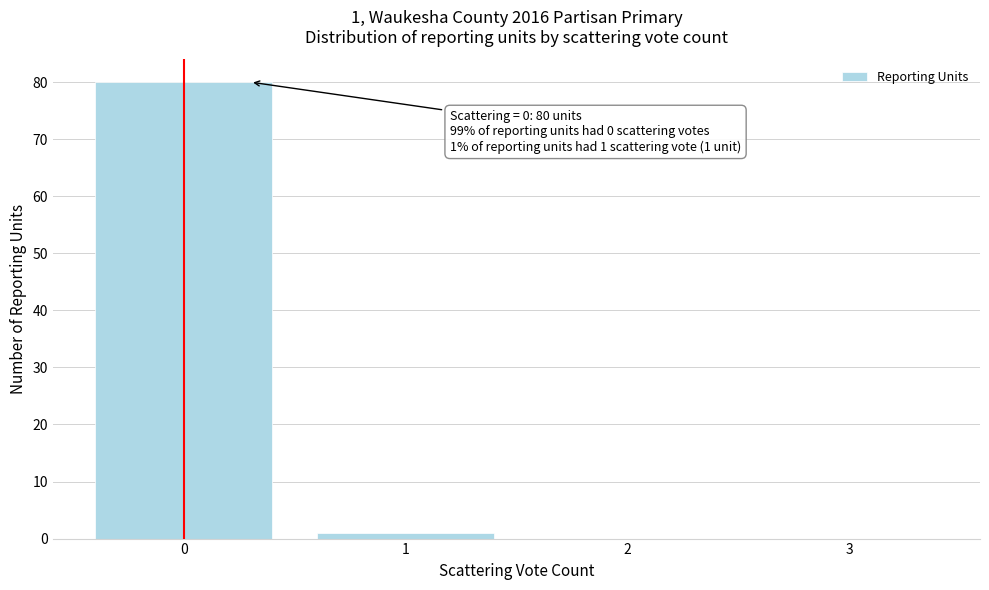

Over which range of the x-axis is the bar tallest?

-0.5 to 0.5